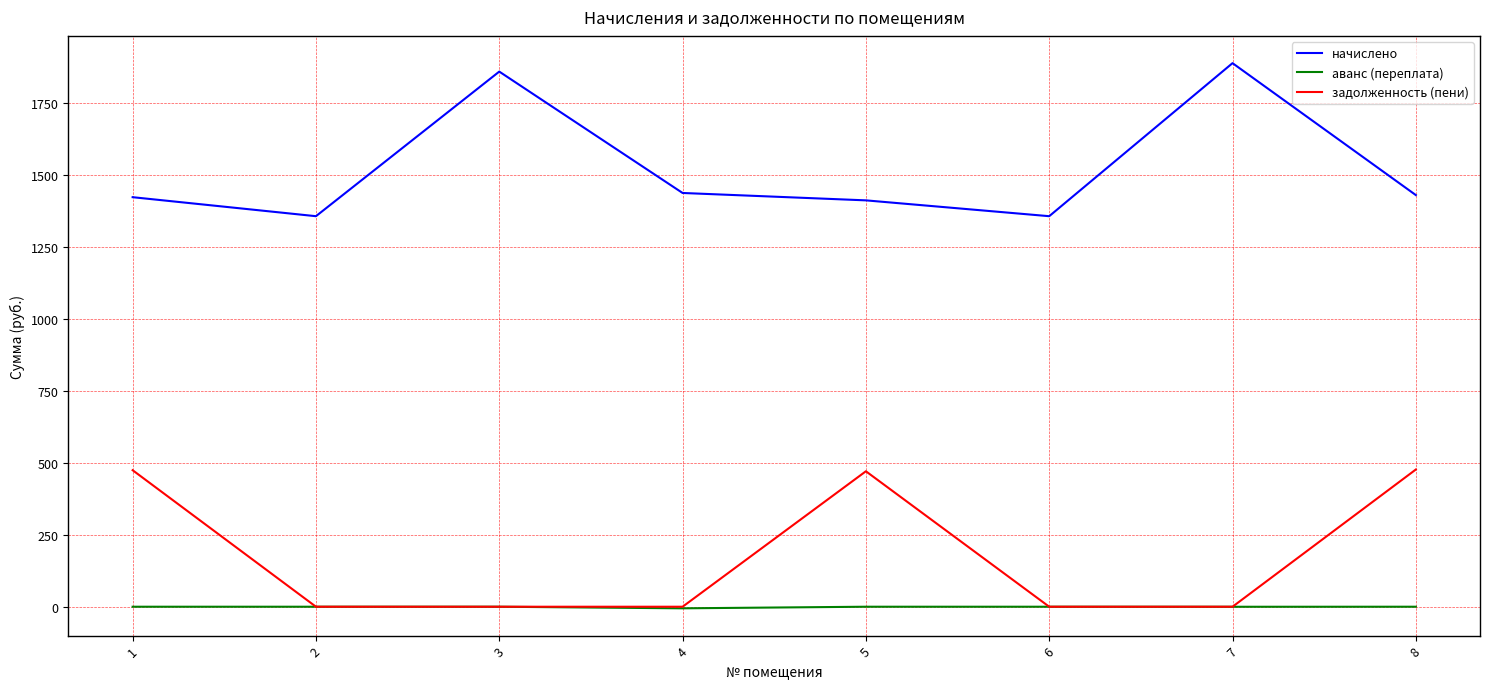

Which series changed the most between 2 and 4?

начислено